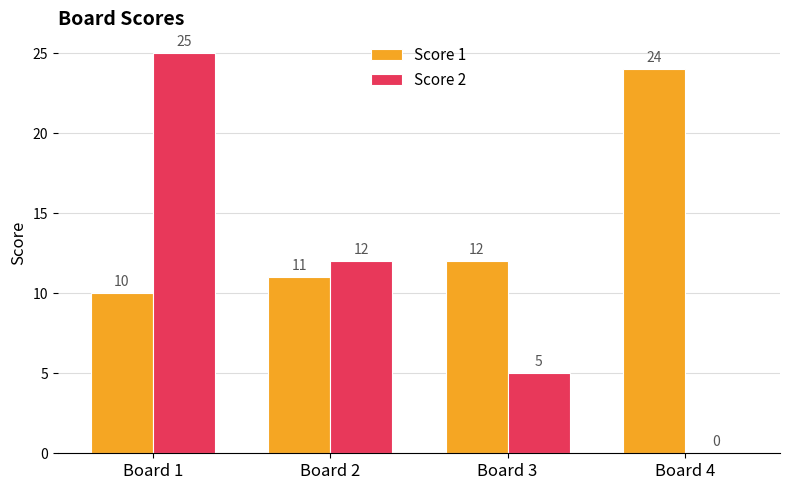

Which series changed the most between Board 1 and Board 4?

Score 2